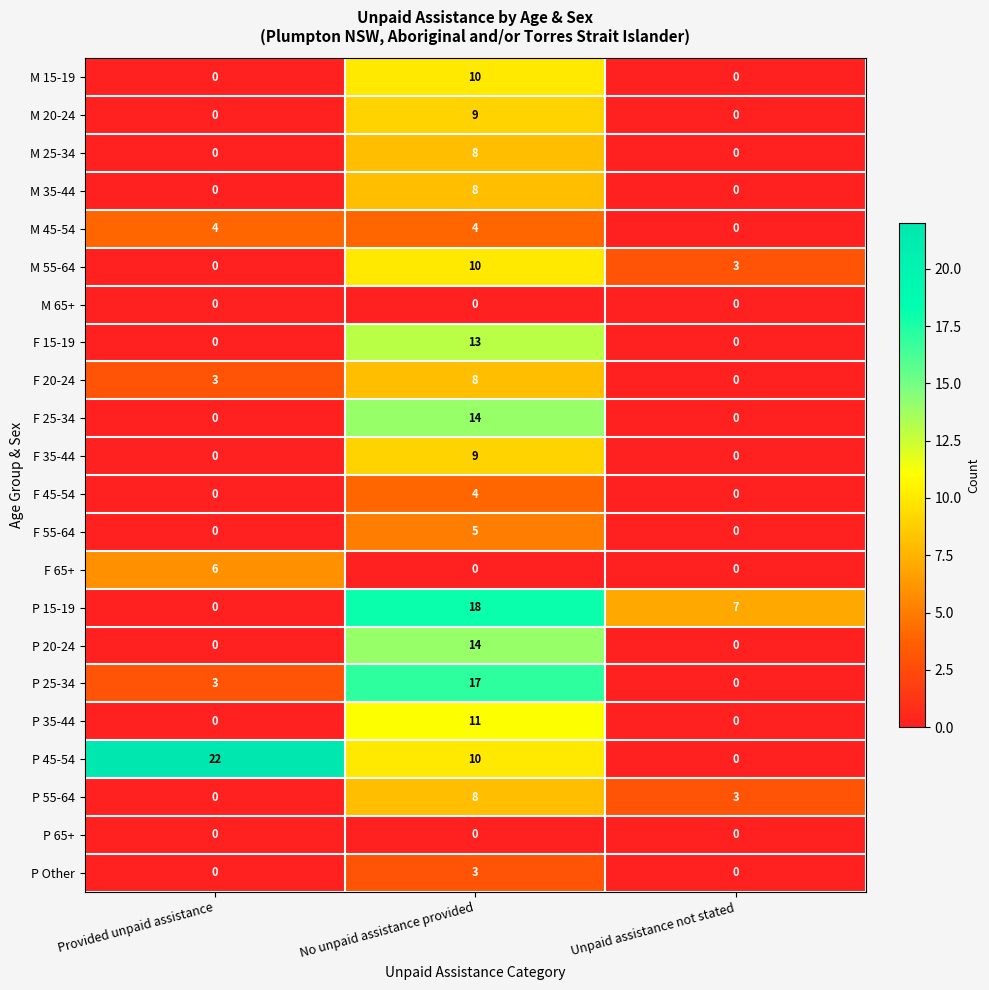

At how many categories does at least one series exceed 21?

1